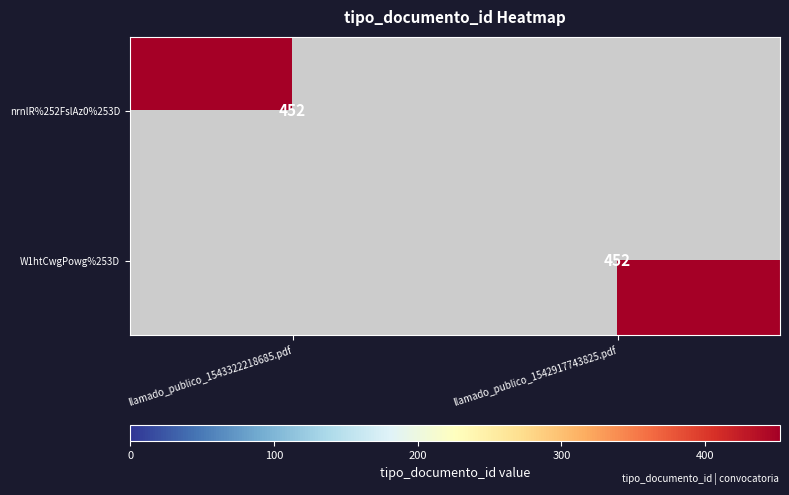

Is it true that nrnlR%252FslAz0%253D equals 126 at llamado_publico_1543322218685.pdf?

False